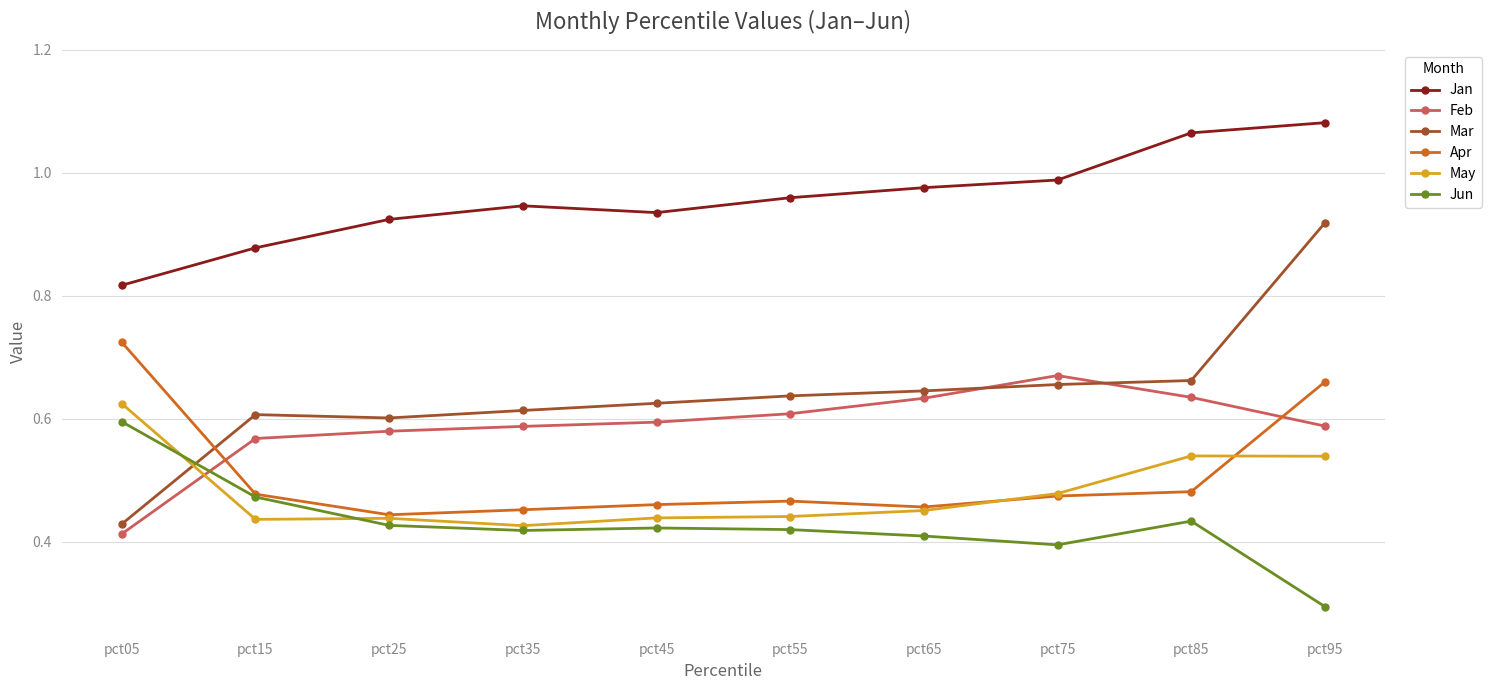

Which series ends up on top after the final intersection of Apr and Feb?

Apr